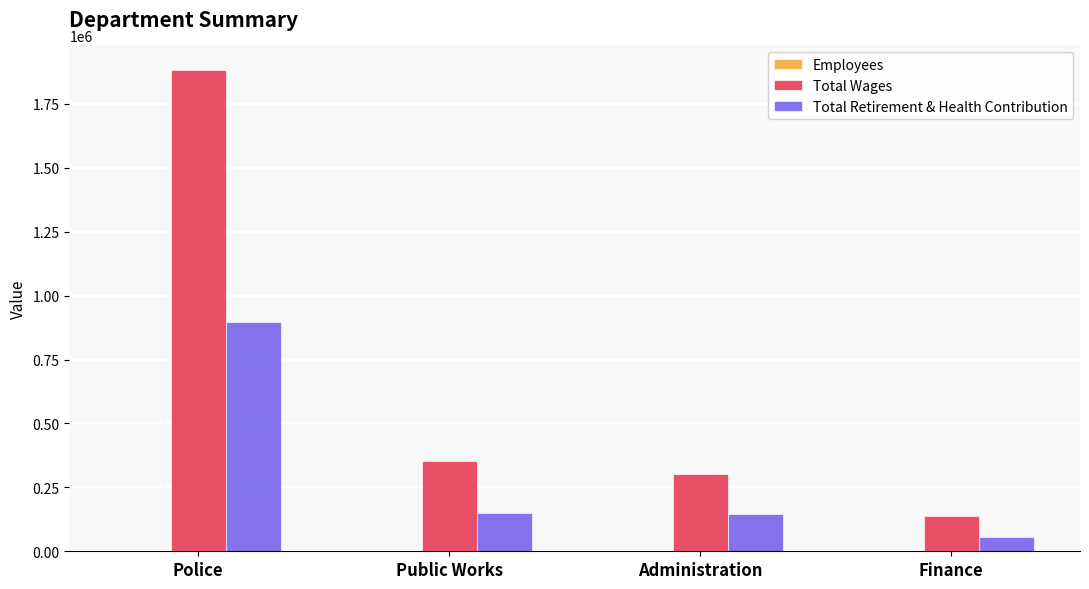

Count the number of categories in the chart.

4